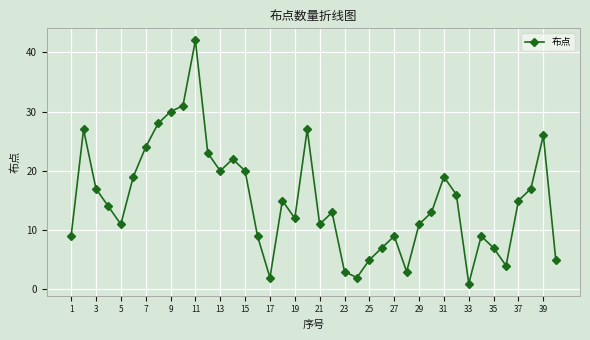

How many points are lower than both their immediate neighbors (excluding endpoints)?

9